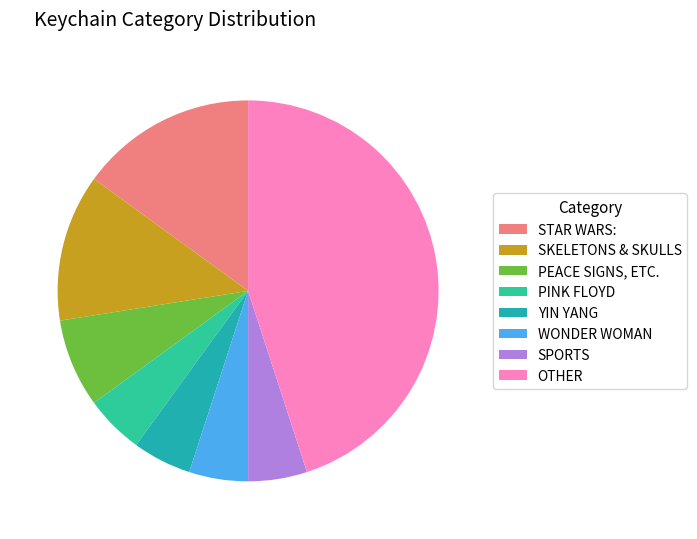

Does any single category account for the majority?

No